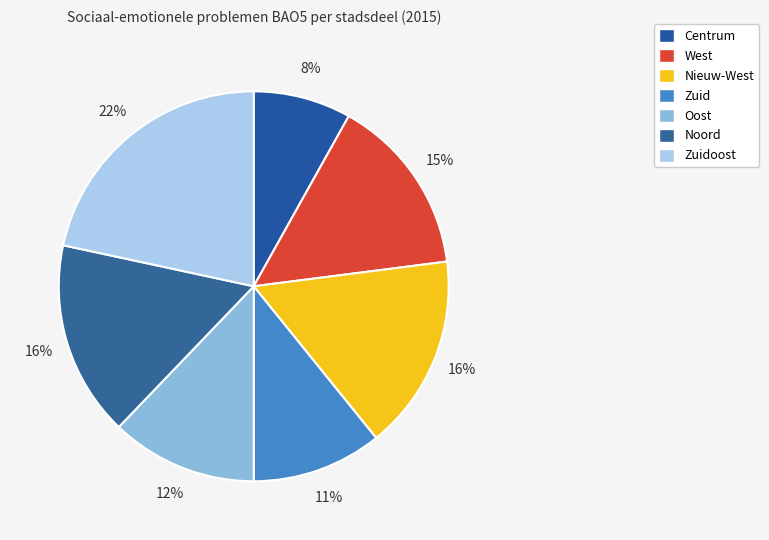

Is Centrum the majority of the pie?

No